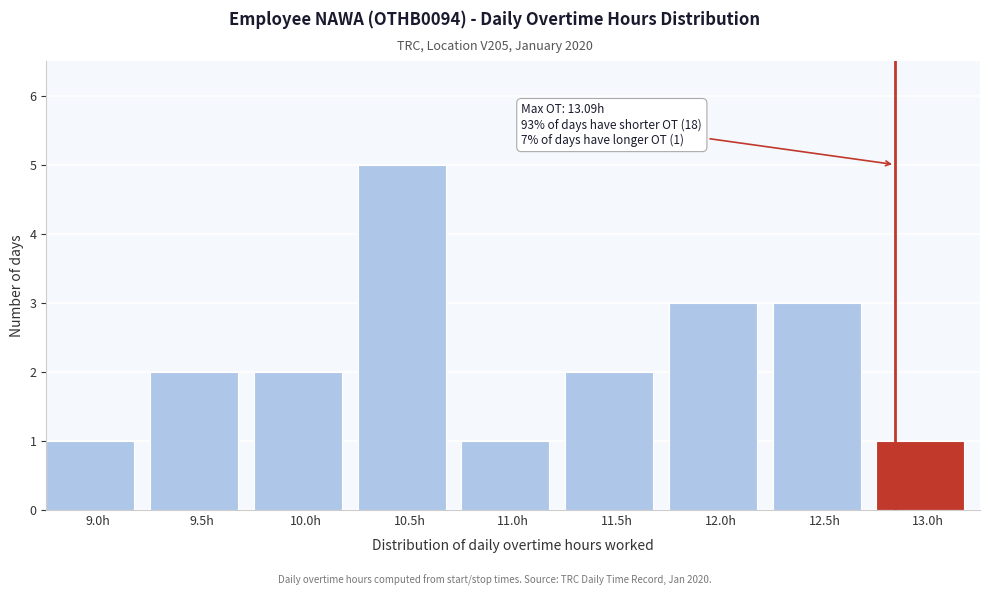

Reading left to right, list all the values displayed in this chart.

9.0h=1	9.5h=2	10.0h=2	10.5h=5	11.0h=1	11.5h=2	12.0h=3	12.5h=3	13.0h=1